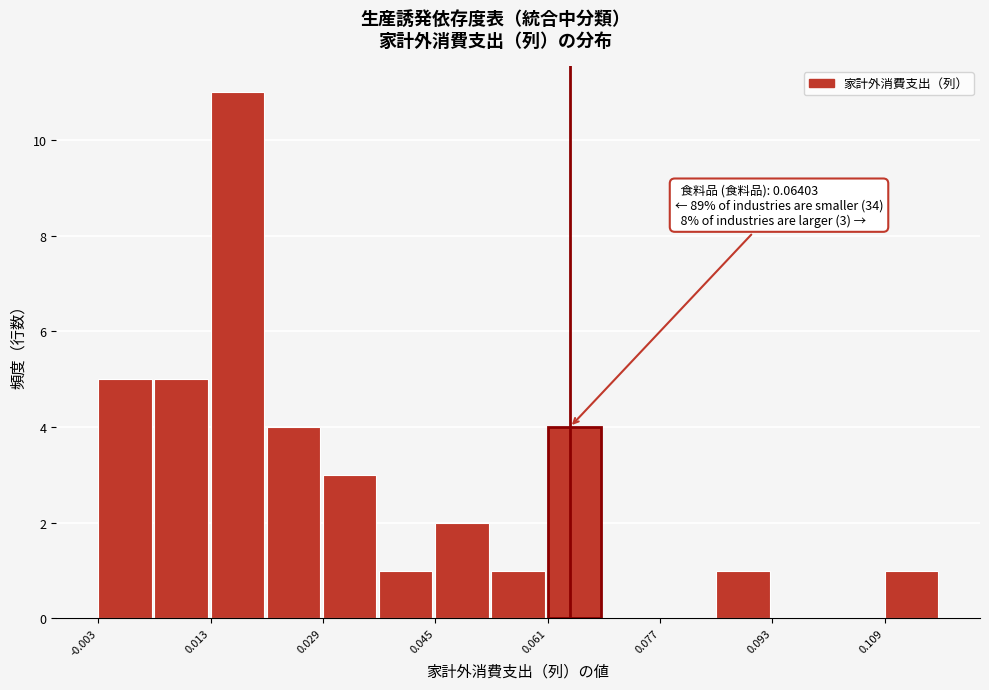

Over which range of the x-axis is the bar tallest?

0.012 to 0.020